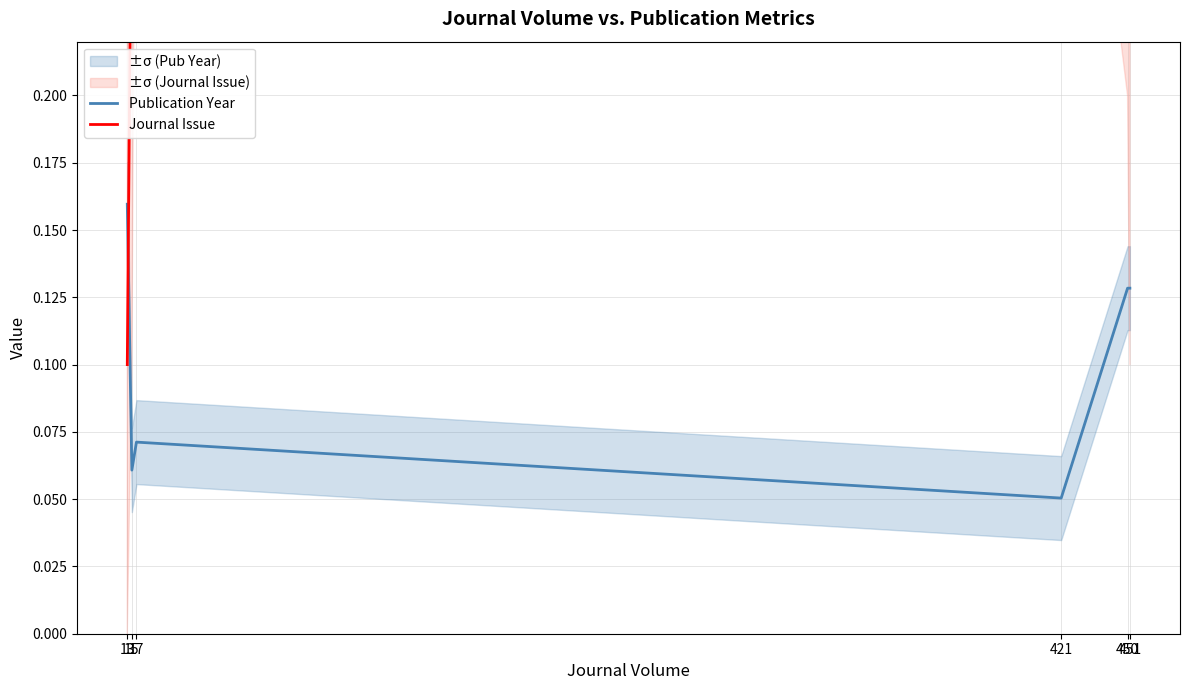

What is the difference between the second highest and minimum values in the Journal Issue series?

0.5